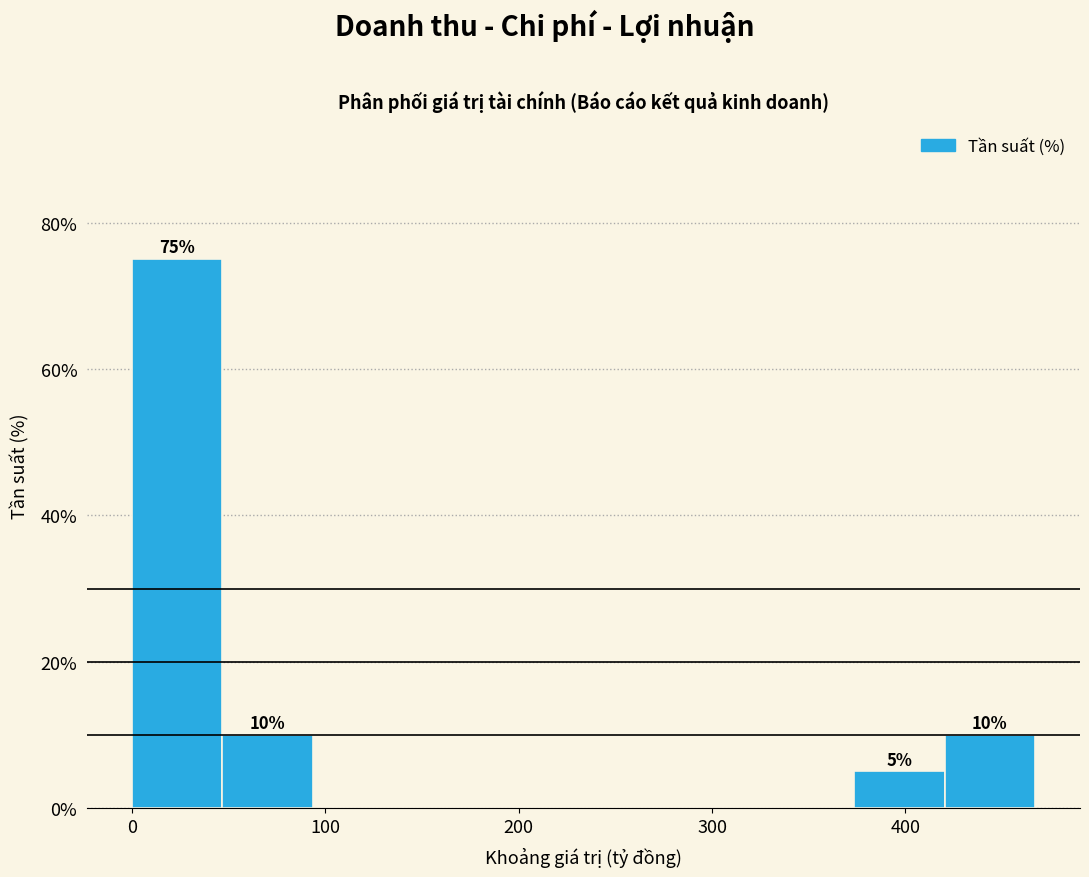

Which range on the x-axis has the tallest bar?

0 to 50